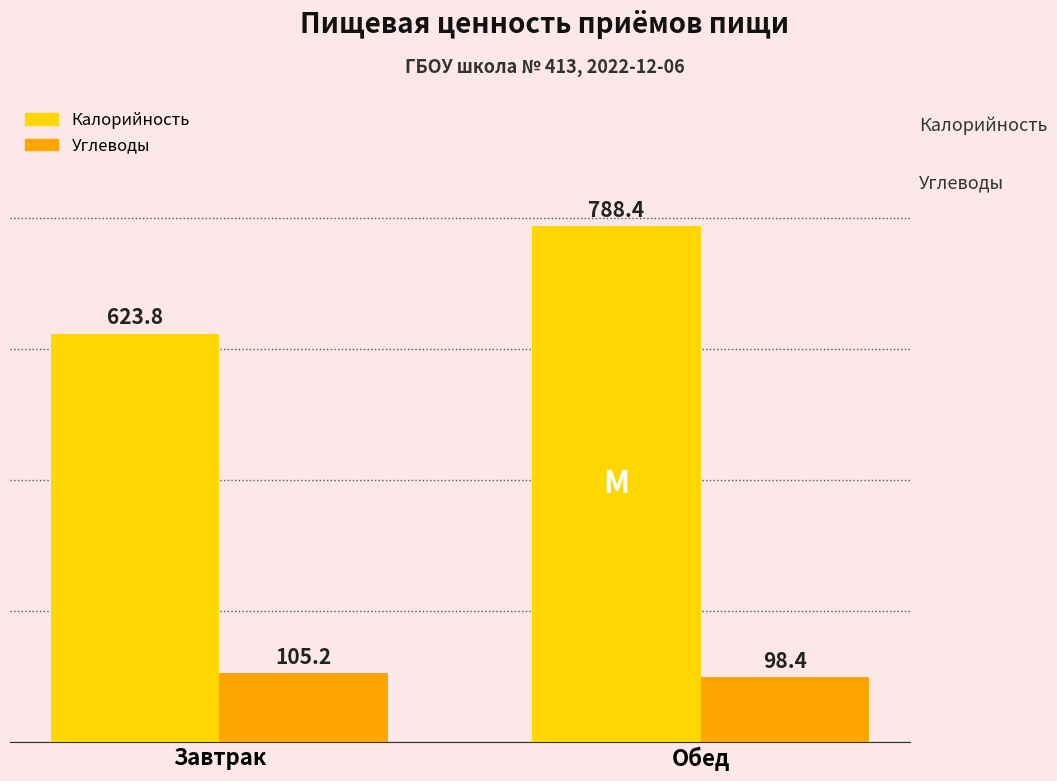

How many bars are there in each group?

2